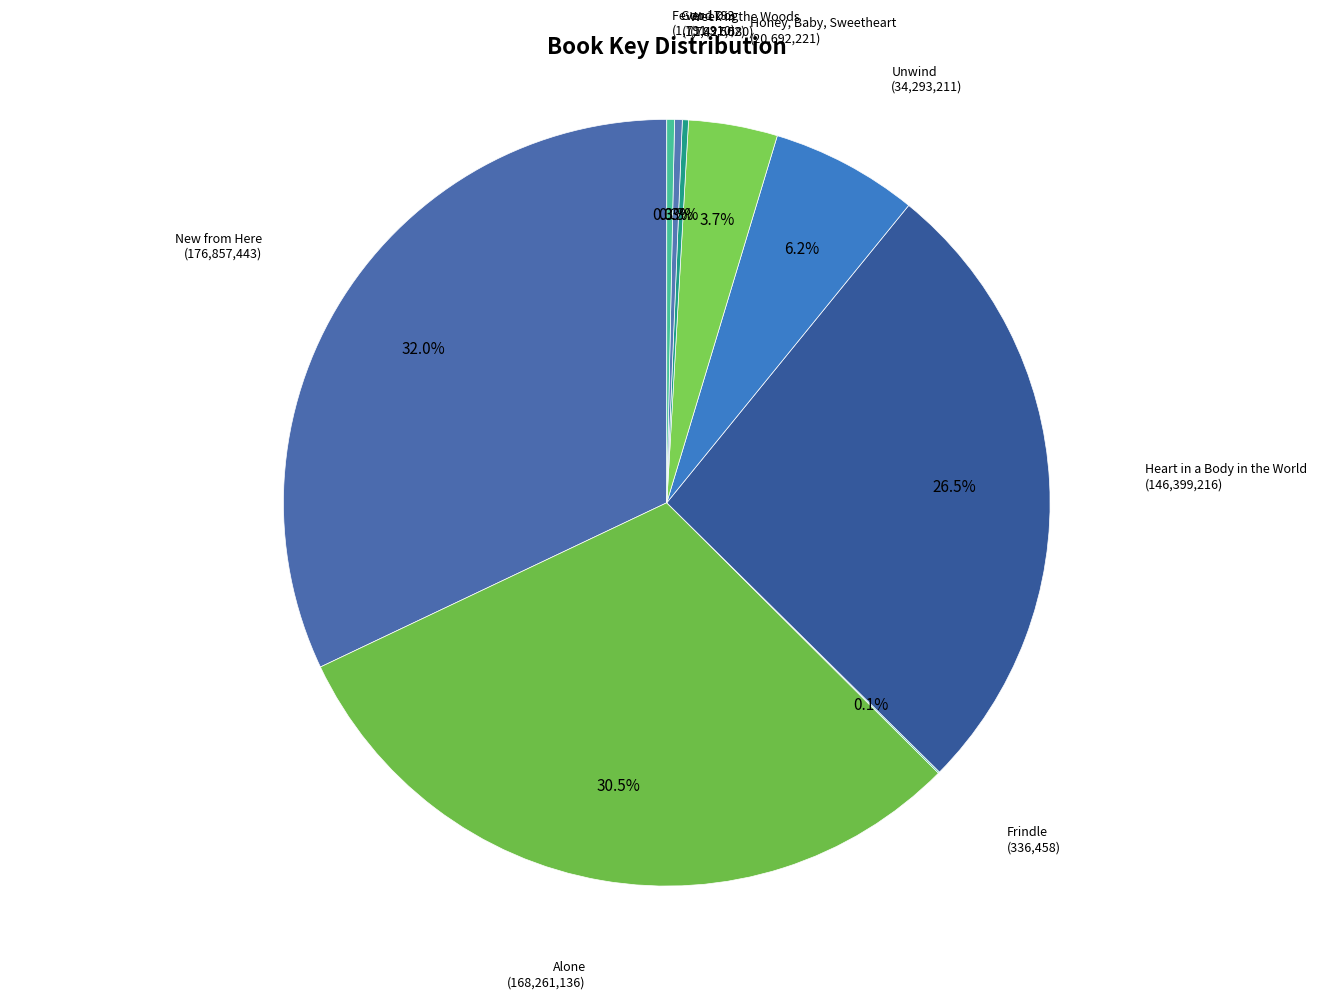

Is Unwind the majority of the pie?

No